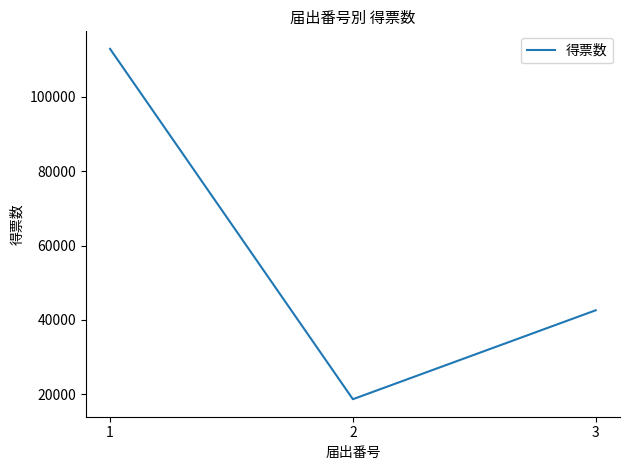

Read the value at 3, to the nearest 100.

42600